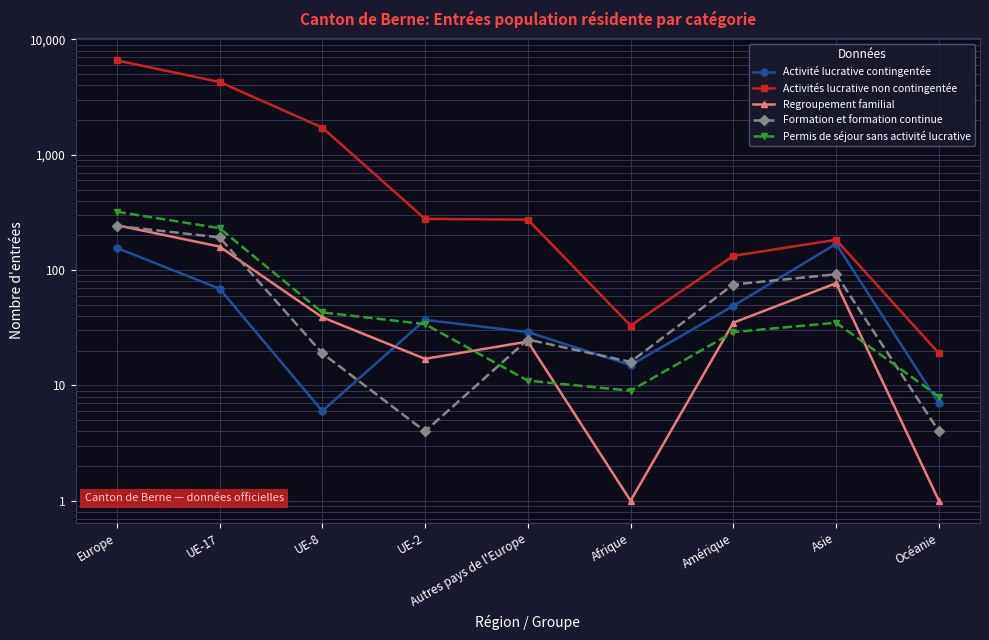

Reading left to right, list all the values displayed in this chart.

Activité lucrative contingentée: Europe=156	UE-17=69	UE-8=6	UE-2=37	Autres pays de l'Europe=29	Afrique=15	Amérique=49	Asie=169	Océanie=7
Activités lucrative non contingentée: Europe=6585	UE-17=4282	UE-8=1722	UE-2=278	Autres pays de l'Europe=274	Afrique=33	Amérique=133	Asie=183	Océanie=19
Regroupement familial: Europe=245	UE-17=160	UE-8=39	UE-2=17	Autres pays de l'Europe=24	Afrique=1	Amérique=35	Asie=77	Océanie=1
Formation et formation continue: Europe=242	UE-17=192	UE-8=19	UE-2=4	Autres pays de l'Europe=25	Afrique=16	Amérique=75	Asie=92	Océanie=4
Permis de séjour sans activité lucrative: Europe=321	UE-17=231	UE-8=43	UE-2=34	Autres pays de l'Europe=11	Afrique=9	Amérique=29	Asie=35	Océanie=8